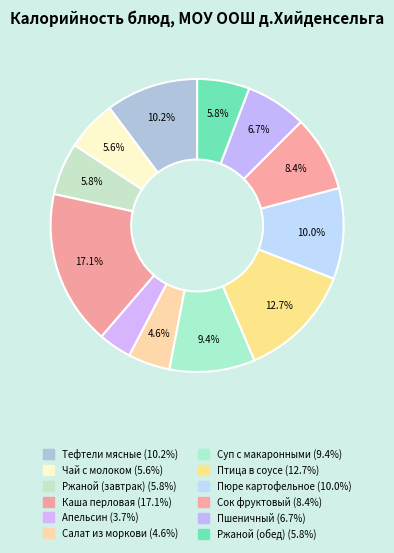

To the nearest percent, what is the difference between the Салат из моркови and Сок фруктовый slice percentages?

4%